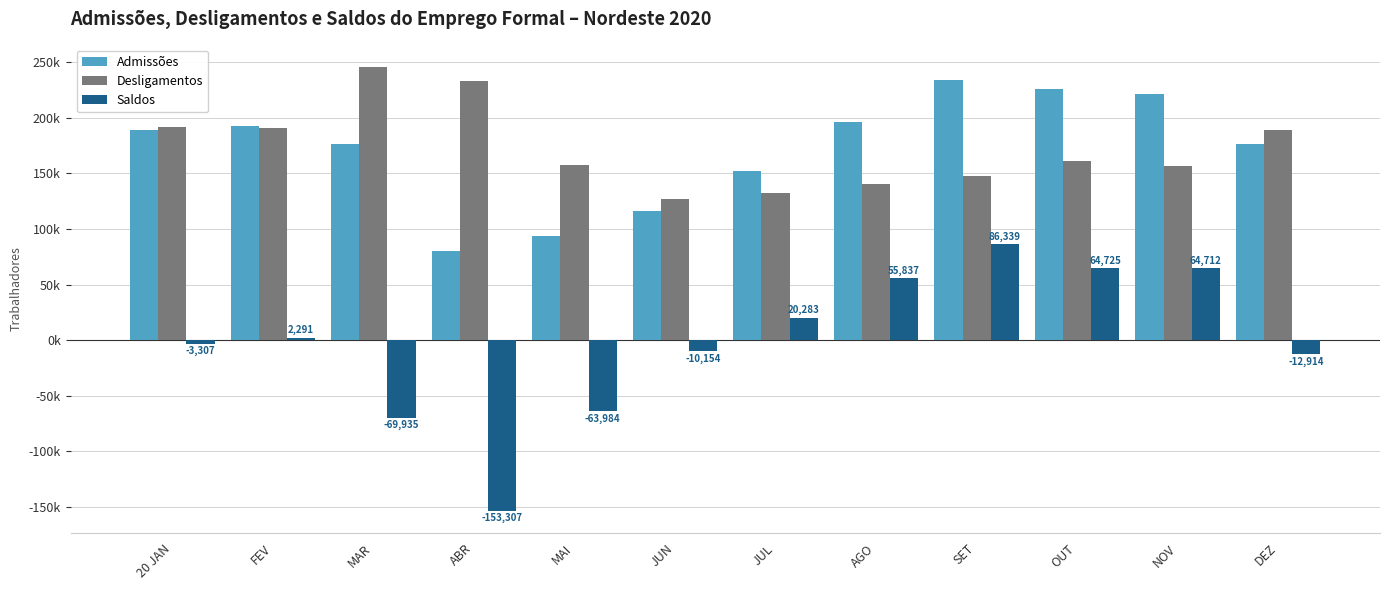

Reading left to right, list all the values displayed in this chart.

Admissões: 188758	193077	176118	79847	93987	116598	152395	196220	233893	225679	221310	176343
Desligamentos: 192065	190786	246053	233154	157971	126752	132112	140383	147554	160954	156598	189257
Saldos: -3307	2291	-69935	-153307	-63984	-10154	20283	55837	86339	64725	64712	-12914